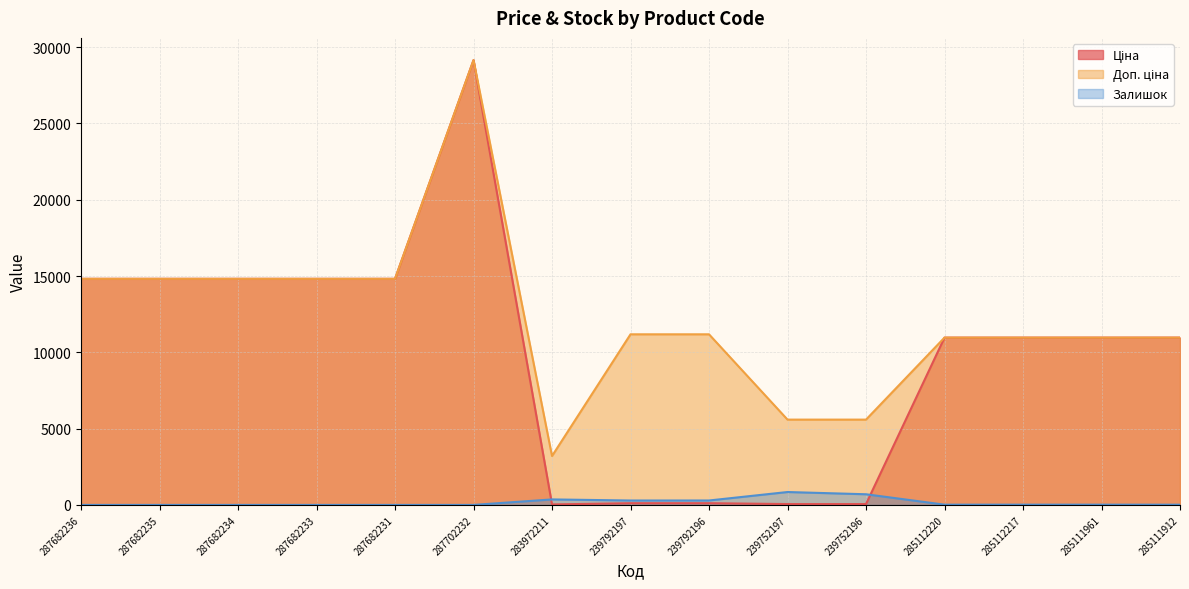

What is the sum of all Доп. ціна values?

183848.9